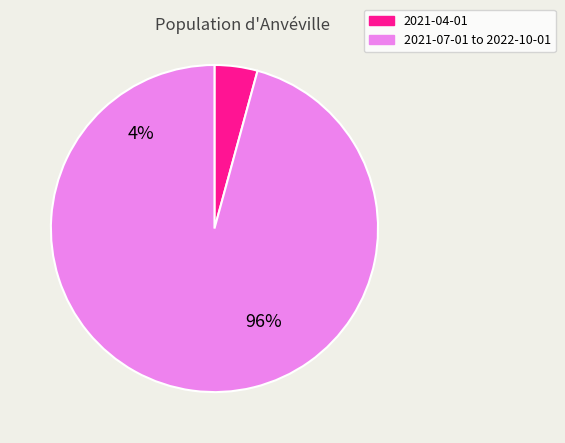

Is 2022-07-01 the majority of the pie?

No